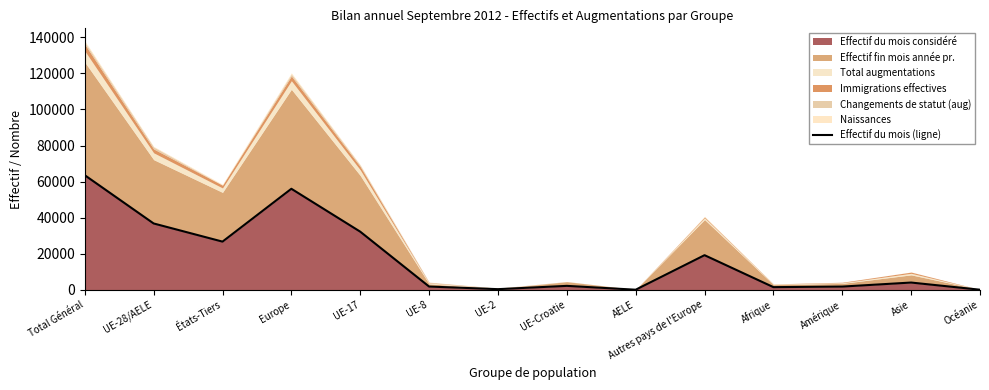

What is the change in value from UE-28/AELE to UE-2?

-36413